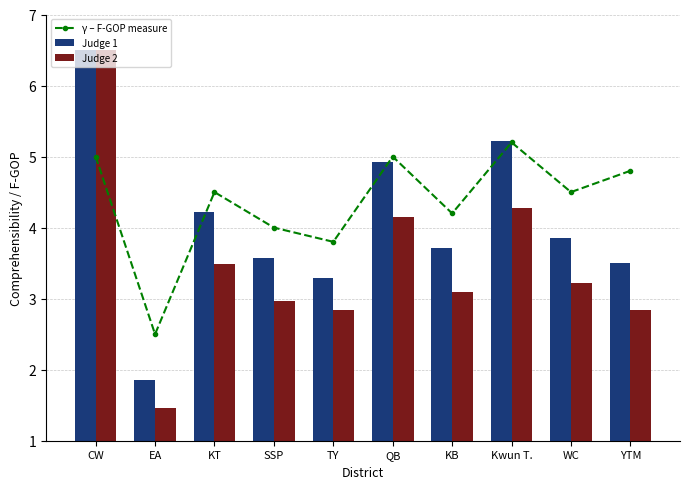

At how many categories does at least one series exceed 4?

7